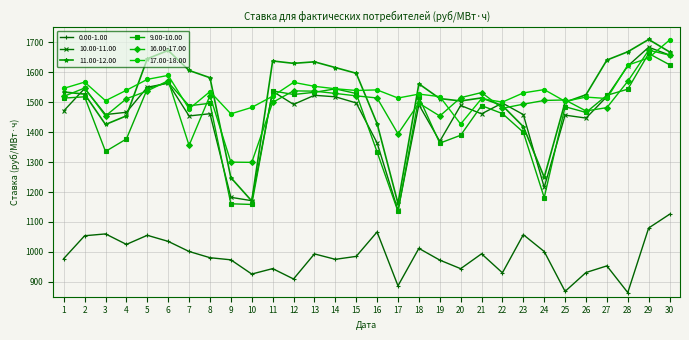

True or false: 16.00-17.00 has a value of 548.0 at 27.

False